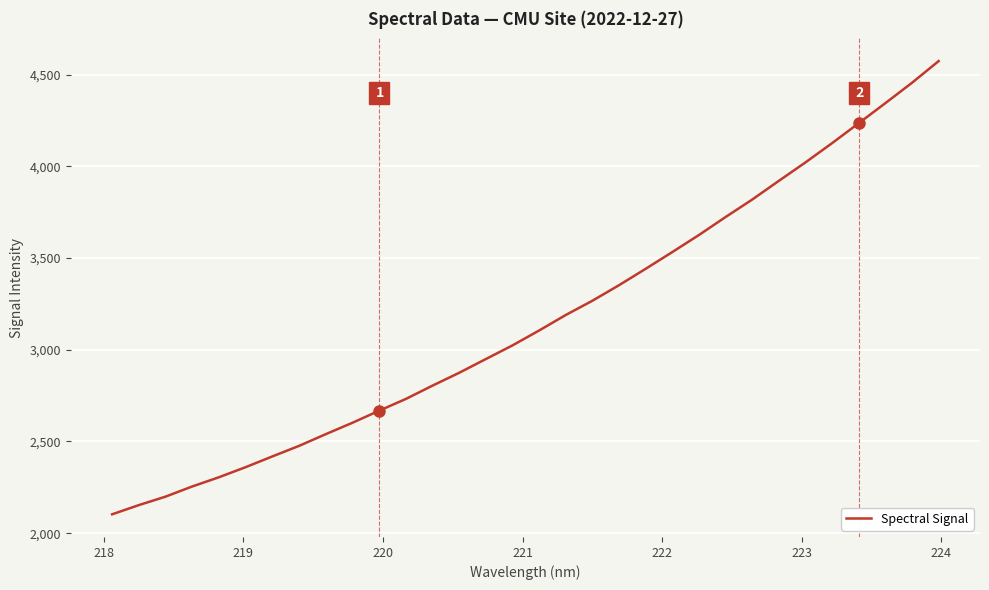

What is the difference between the maximum and minimum values?

2471.5